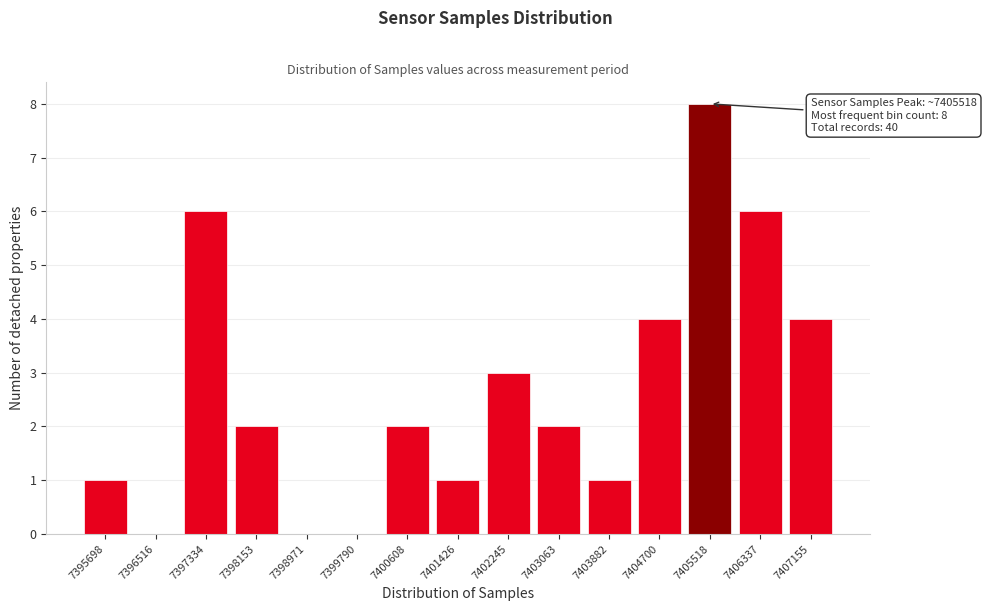

Reading left to right, extract all data points from this chart.

7395698=1	7396516=0	7397334=6	7398153=2	7398971=0	7399790=0	7400608=2	7401426=1	7402245=3	7403063=2	7403882=1	7404700=4	7405518=8	7406337=6	7407155=4